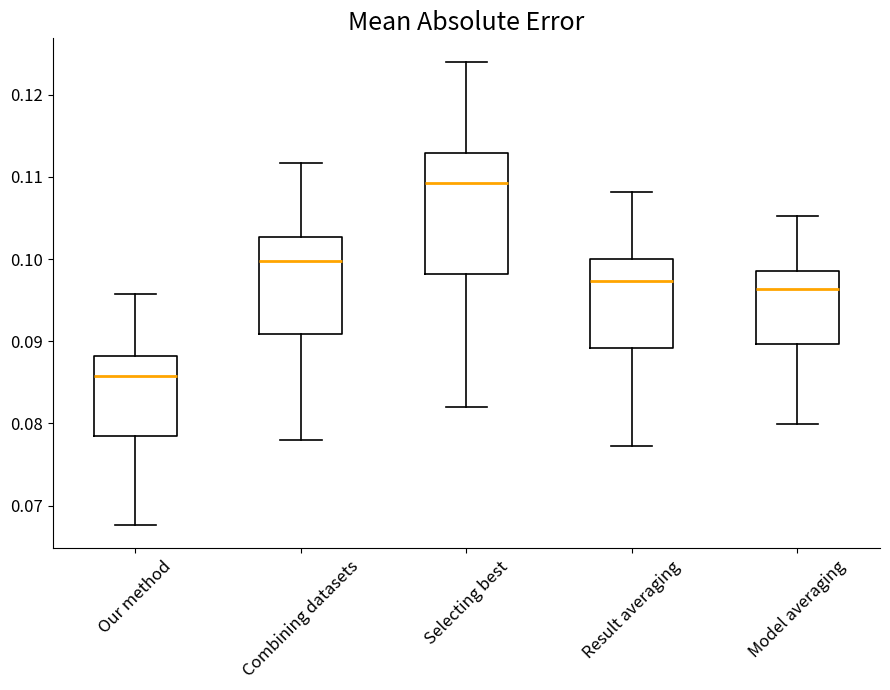

Reading left to right, read every box against the y-axis: the position of its median line, the range the box covers, and the ends of its whiskers. The values are not printed on the chart, so give them approximately, as read against the axis.

Our method: median 0.086, box 0.078 to 0.088, whiskers 0.068 to 0.096
Combining datasets: median 0.100, box 0.091 to 0.103, whiskers 0.078 to 0.112
Selecting best: median 0.109, box 0.098 to 0.113, whiskers 0.082 to 0.124
Result averaging: median 0.097, box 0.089 to 0.100, whiskers 0.077 to 0.108
Model averaging: median 0.096, box 0.090 to 0.099, whiskers 0.080 to 0.105